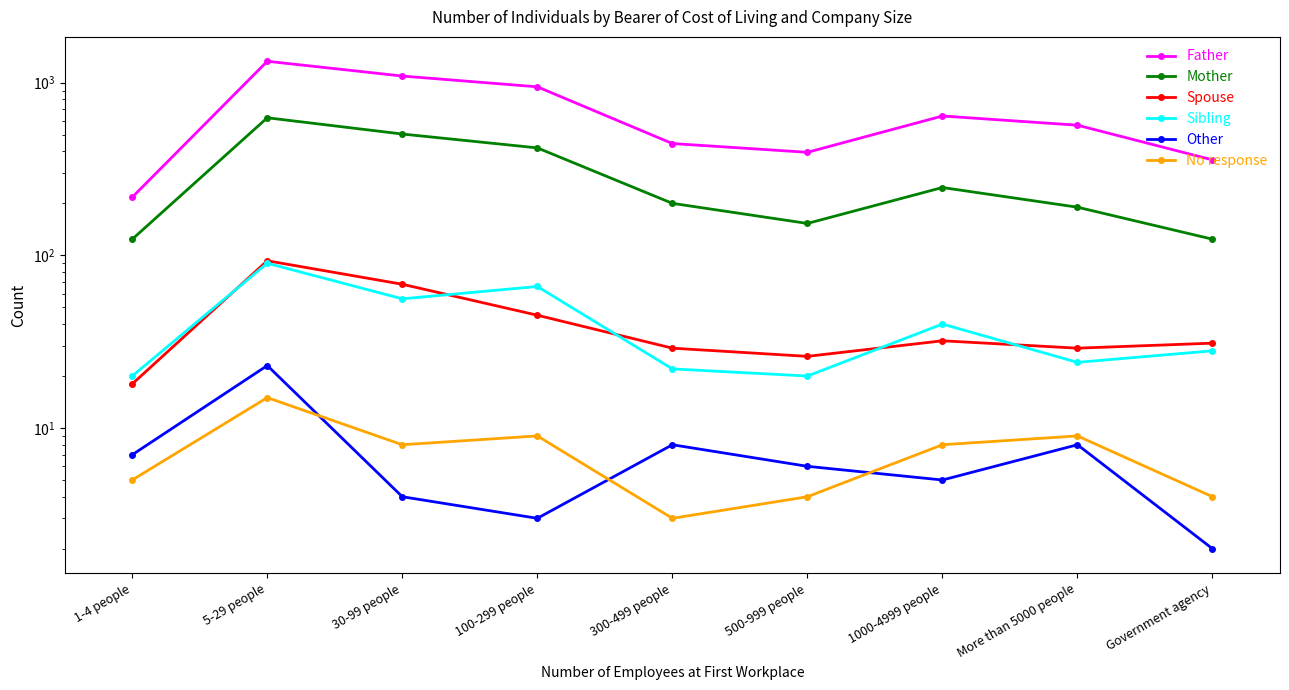

What is the spread (max minus min) of values at More than 5000 people?

559